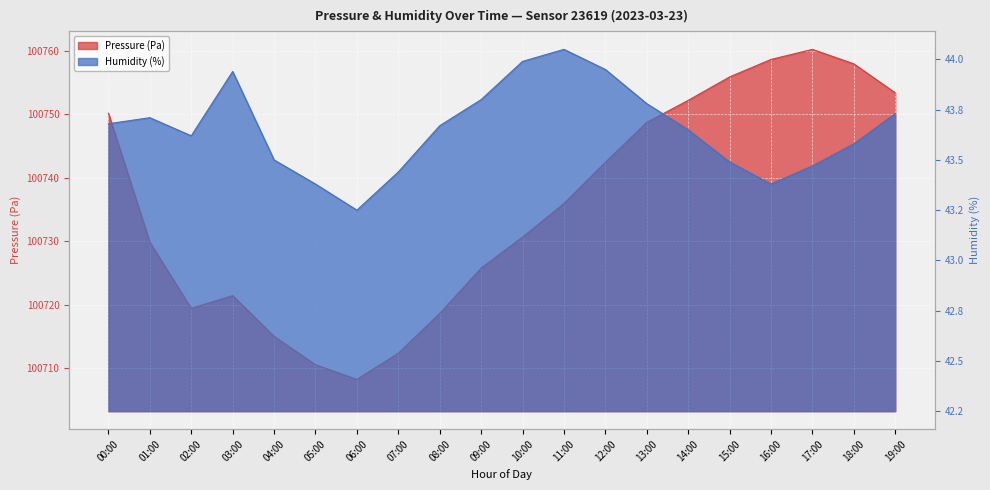

List the series in order of their overall mean, highest first.

Pressure (Pa), Humidity (%)